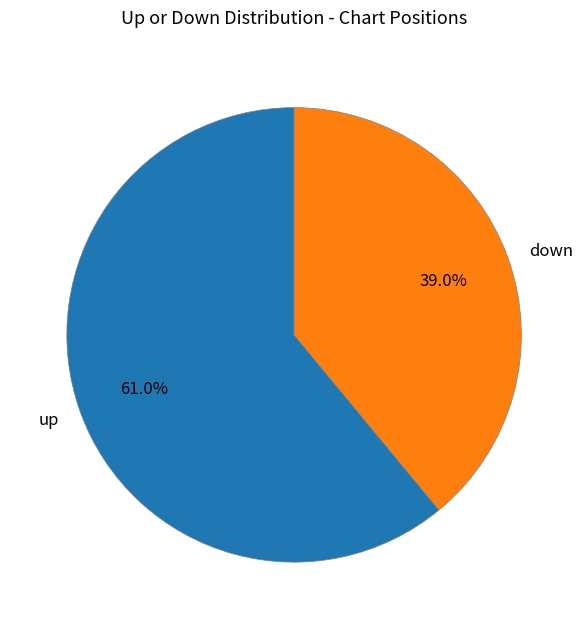

Is there any slice that represents more than half of the pie?

Yes